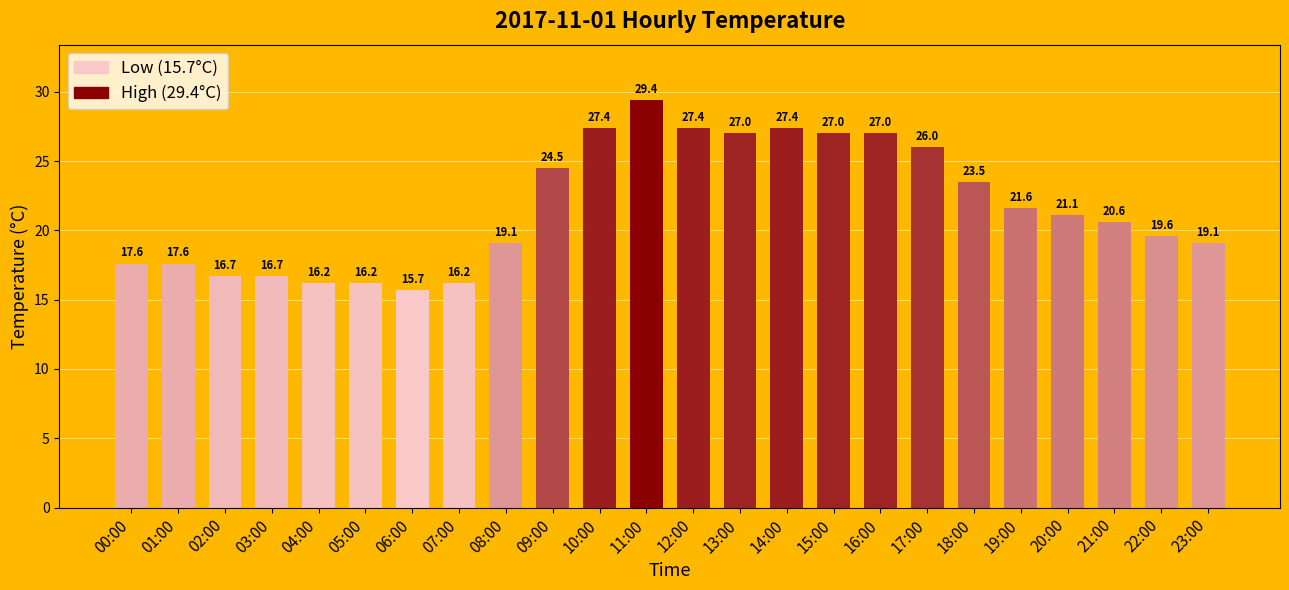

The chart shows a value of 16.7 at 02:00. True or false?

True